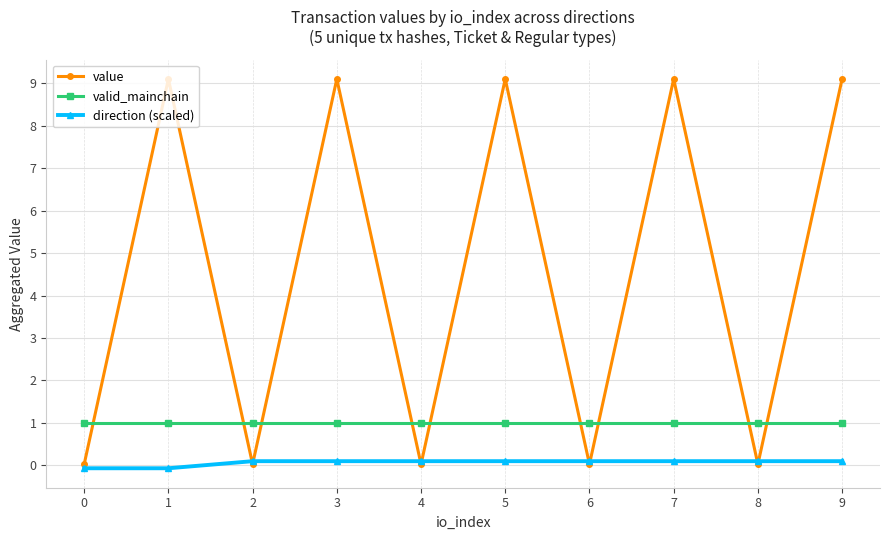

Is the value of valid_mainchain at 6 greater than the value of value at 0?

Yes